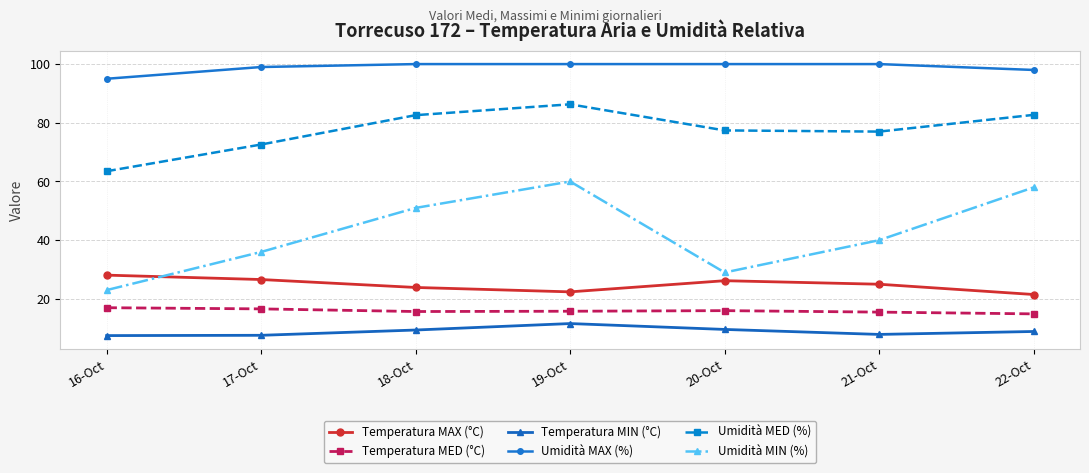

Which category has the lowest value in the Umidità MED (%) series?

16-Oct